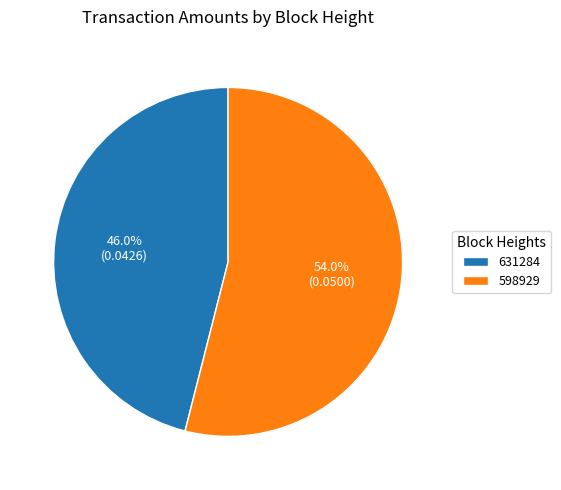

True or false: 598929 accounts for 59% of the total.

False